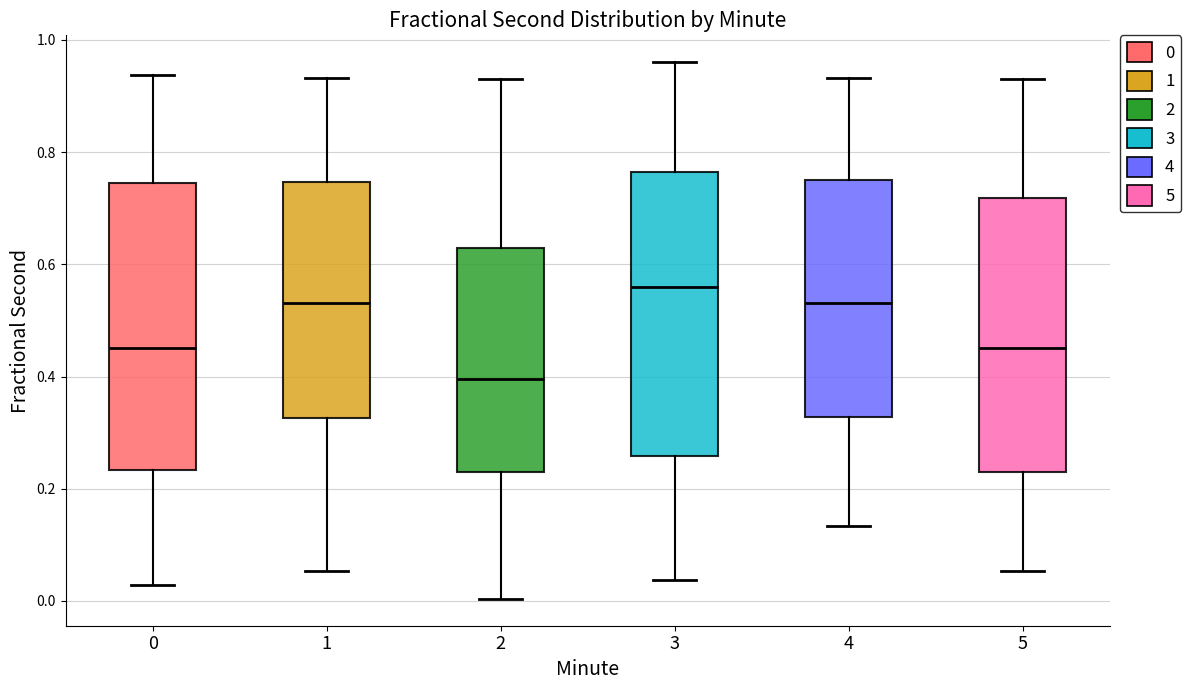

Where is the upper edge of the box at x = 3 on the y-axis? The values are not printed on the chart, so give them approximately, as read against the axis.

0.76